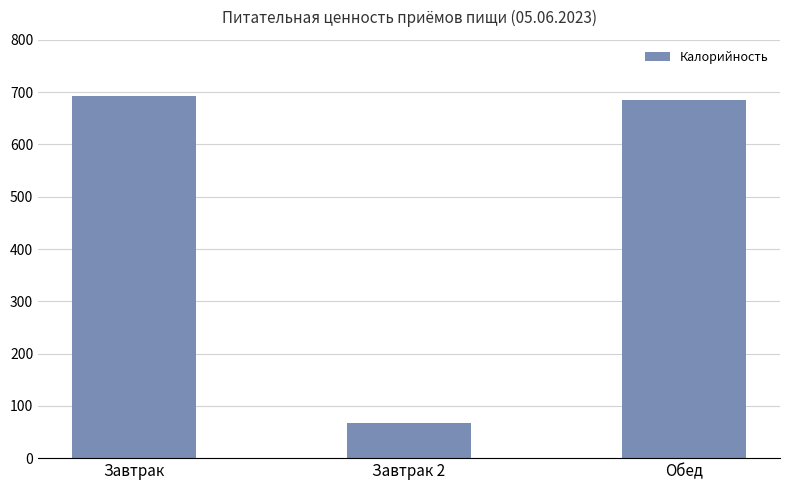

Rank the categories by value from highest to lowest.

Завтрак, Обед, Завтрак 2